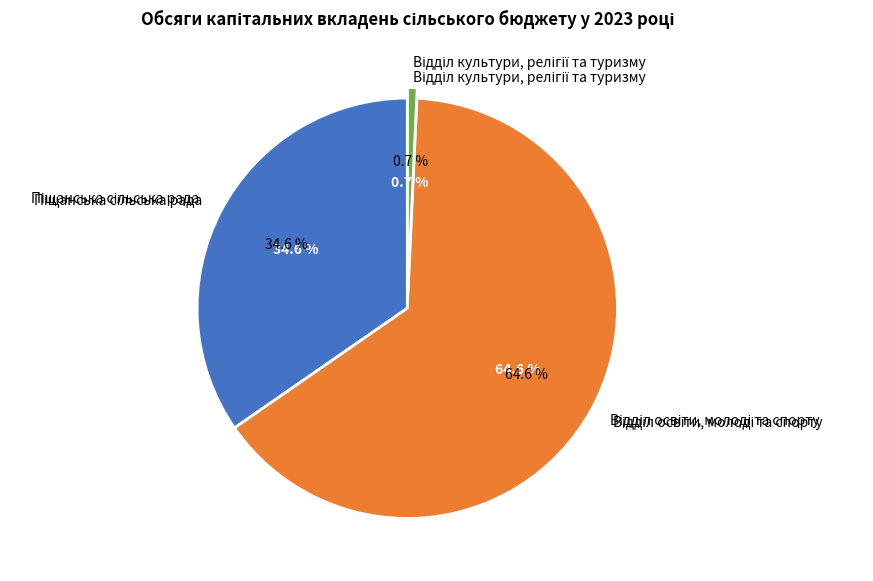

What is the total percentage of Відділ освіти, молоді та спорту and Відділ культури, релігії та туризму?

65.4%